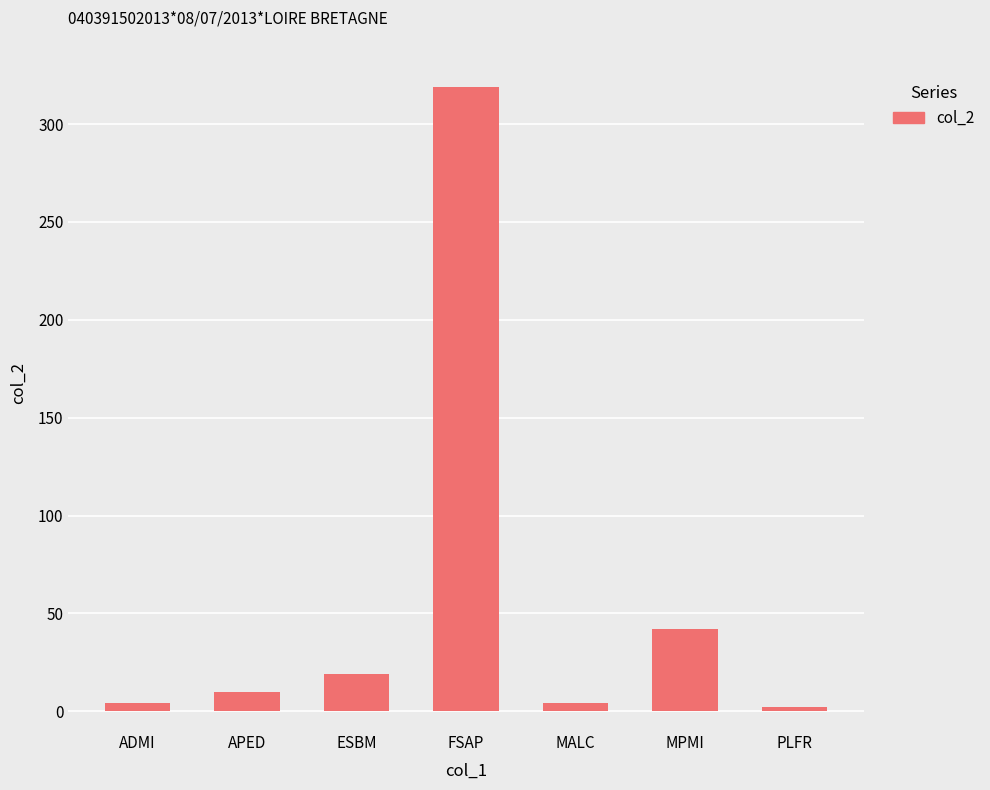

What is the minimum value shown in the chart?

2